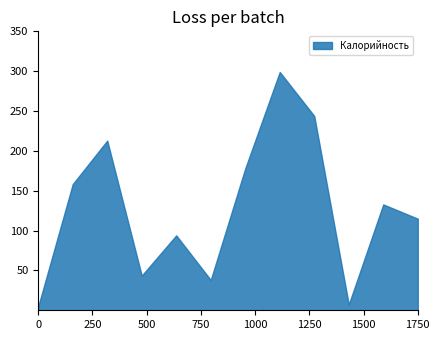

What is the maximum value shown in the chart?

299.0